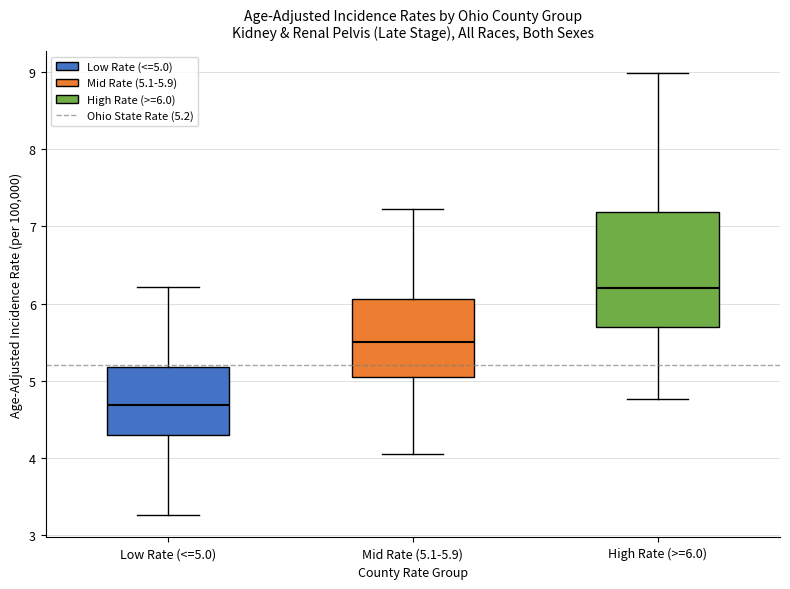

Reading left to right, transcribe this box plot: for each box, give where its median line is, the range the box spans, and where its two whiskers end, as read against the y-axis. The values are not printed on the chart, so give them approximately, as read against the axis.

Low Rate (<=5.0): median 4.7, box 4.3 to 5.2, whiskers 3.3 to 6.2
Mid Rate (5.1-5.9): median 5.5, box 5.0 to 6.1, whiskers 4.1 to 7.2
High Rate (>=6.0): median 6.2, box 5.7 to 7.2, whiskers 4.8 to 9.0